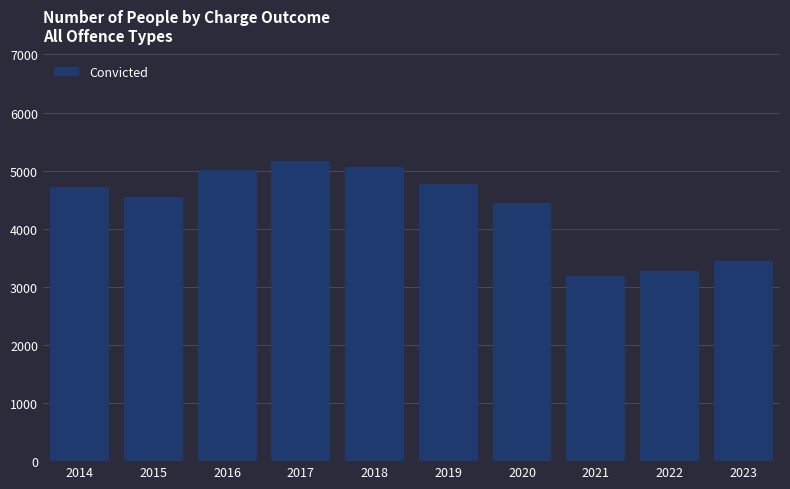

Reading left to right, extract all data points from this chart.

2014=4712	2015=4544	2016=5013	2017=5168	2018=5058	2019=4776	2020=4452	2021=3191	2022=3272	2023=3451